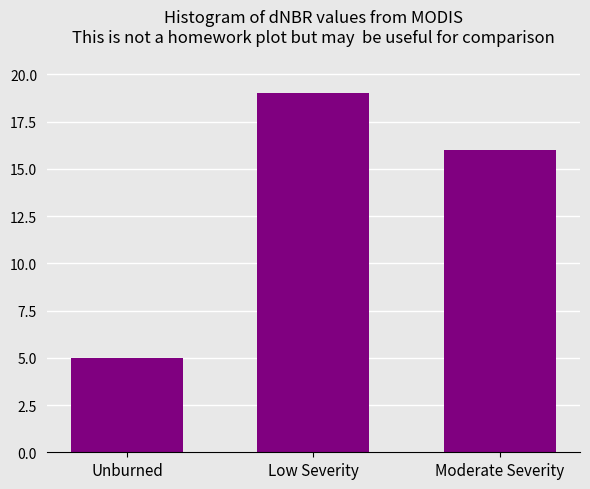

Reading left to right, extract all data points from this chart.

Unburned=5	Low Severity=19	Moderate Severity=16